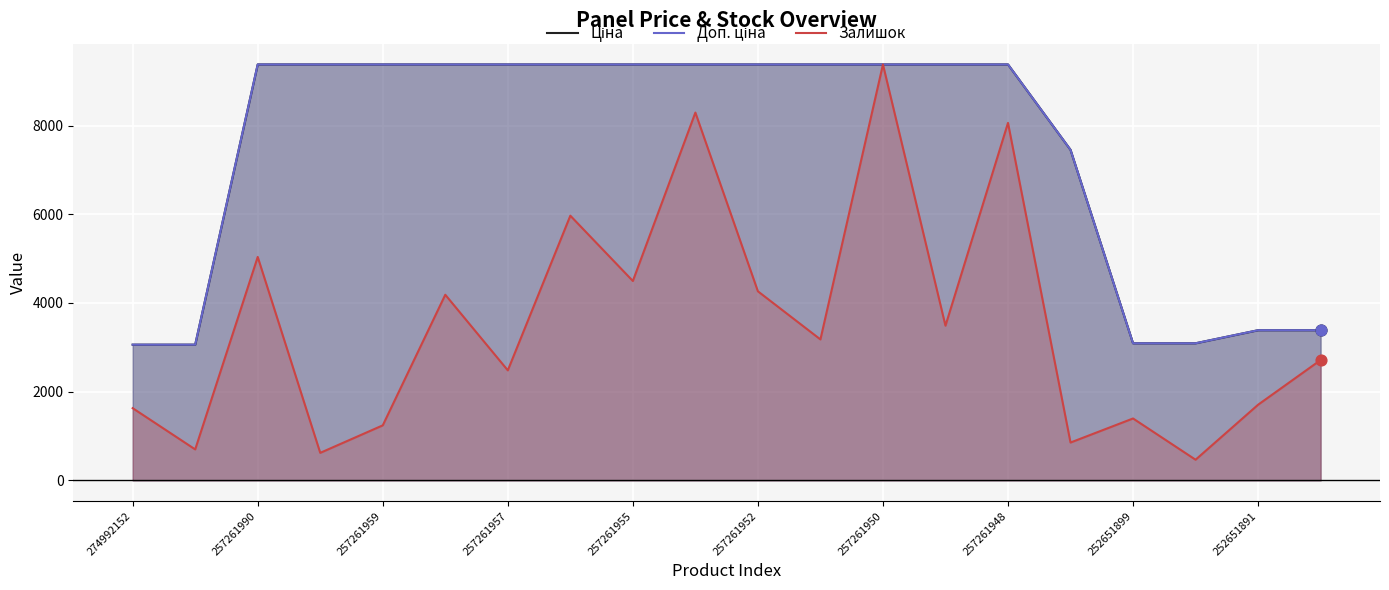

Which series contains the lowest Y value?

Залишок